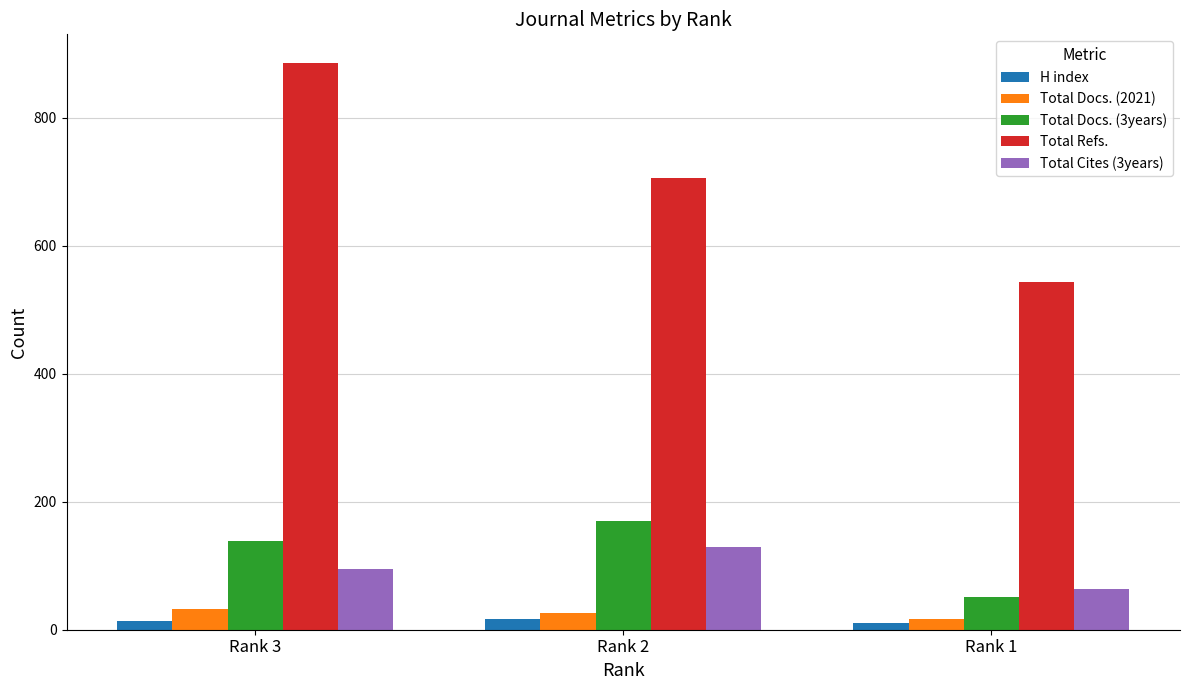

What value does the Total Docs. (3years) series have at Rank 3, to the nearest 10?

140